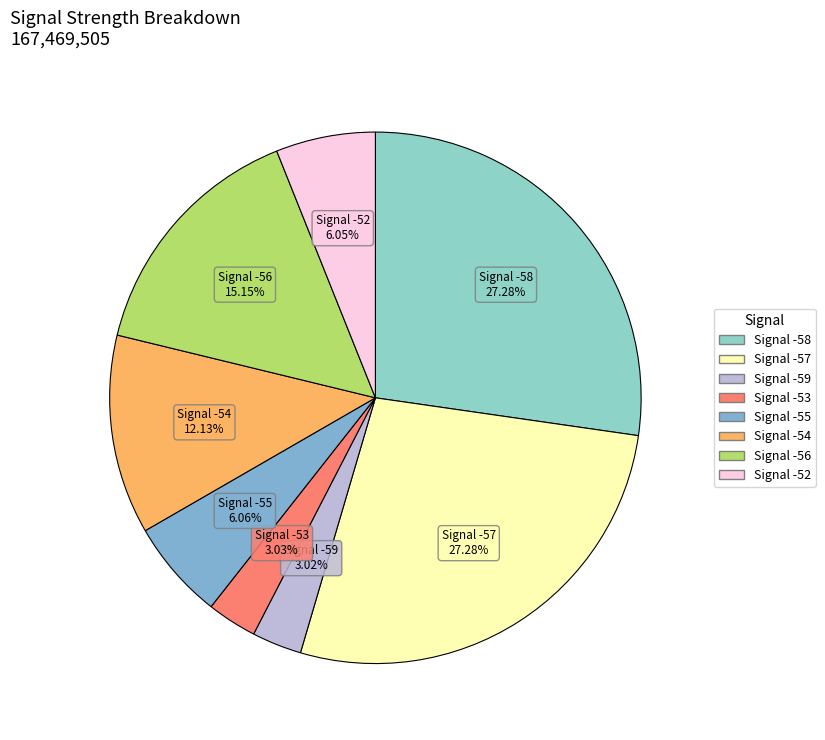

How many segments does this pie chart have?

8